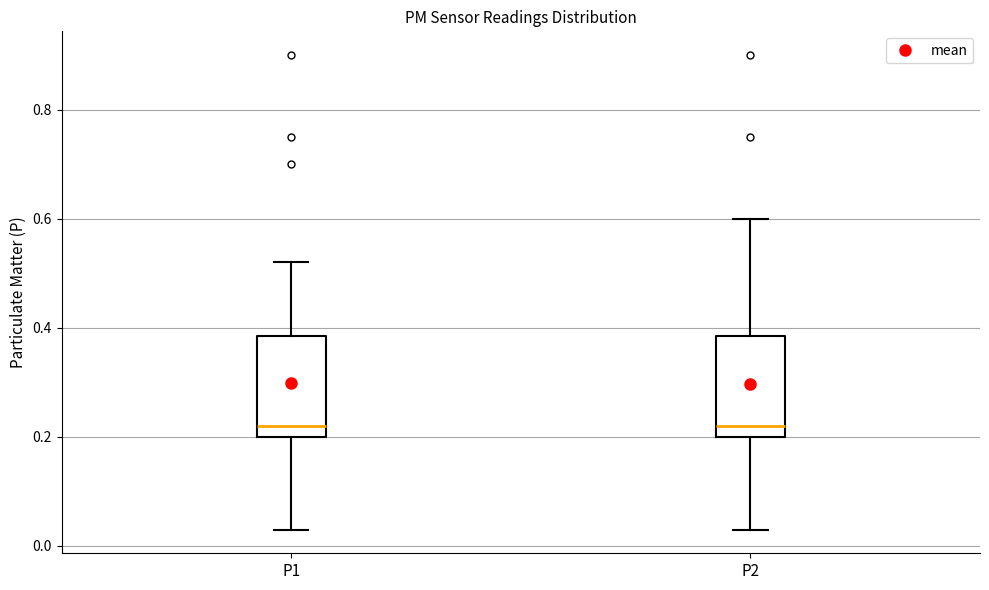

Reading left to right, transcribe this box plot: for each box, give where its median line is, the range the box spans, and where its two whiskers end, as read against the y-axis. The values are not printed on the chart, so give them approximately, as read against the axis.

P1: median 0.22, box 0.20 to 0.38, whiskers 0.04 to 0.52
P2: median 0.22, box 0.20 to 0.38, whiskers 0.04 to 0.60